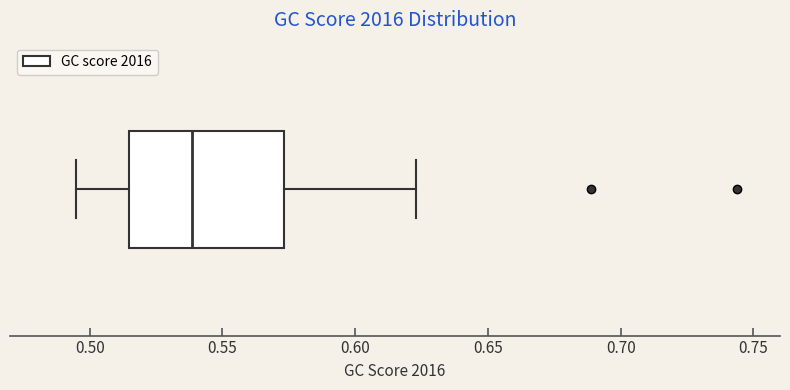

Transcribe this box plot: give where the median line is, the range the box spans, and where the two whiskers end, as read against the x-axis. The values are not printed on the chart, so give them approximately, as read against the axis.

median 0.540, box 0.515 to 0.575, whiskers 0.495 to 0.625